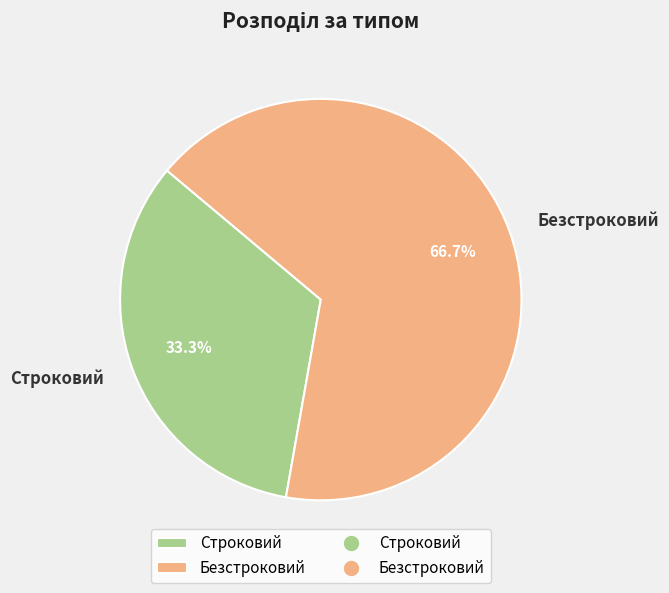

To the nearest percent, what portion does Безстроковий represent?

67%